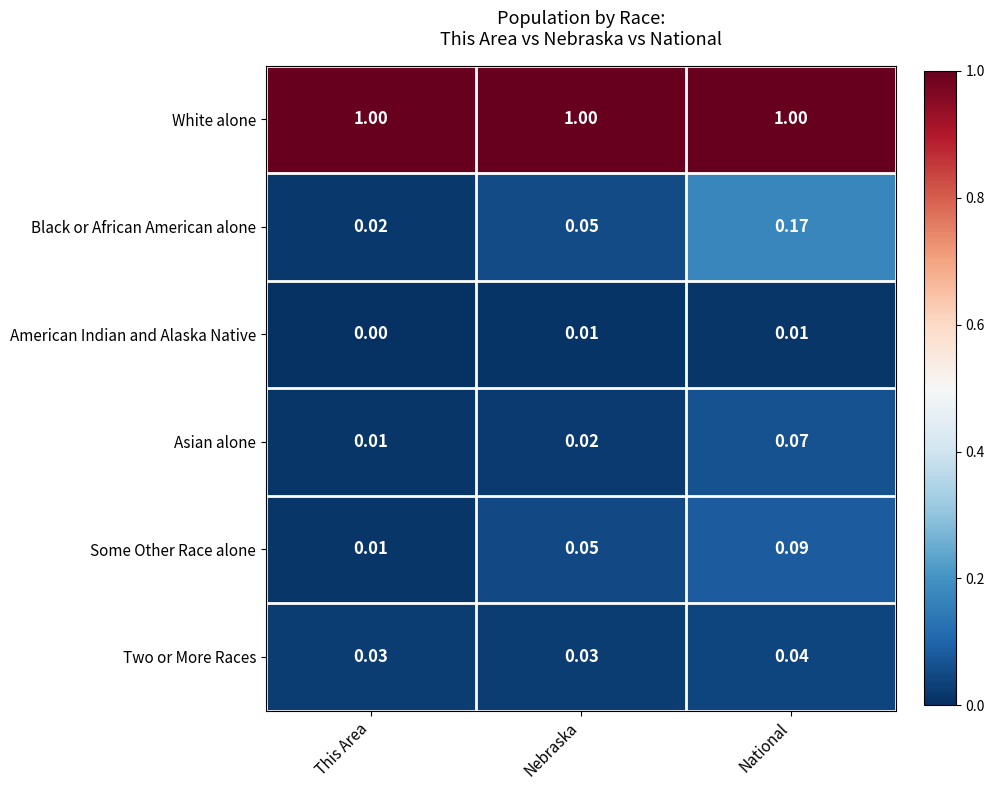

Is the value of White alone at National greater than the value of Two or More Races at This Area?

Yes